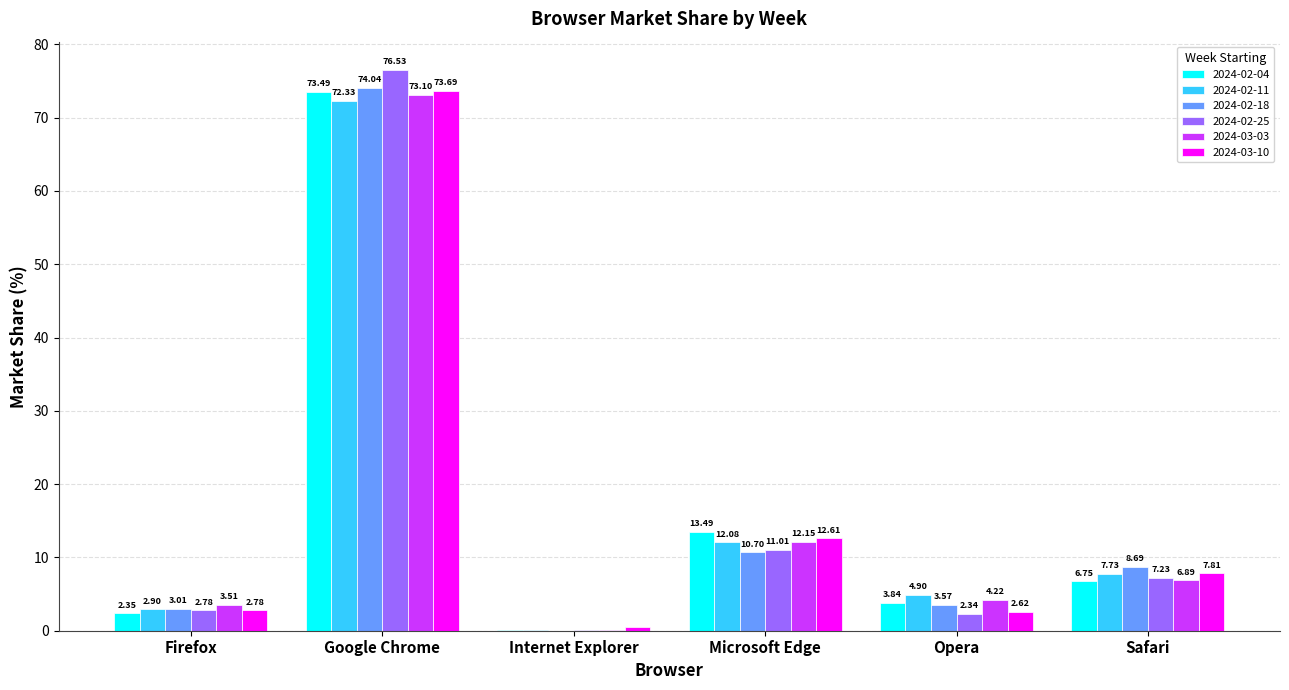

Which series changed the most between Firefox and Opera?

2024-02-11